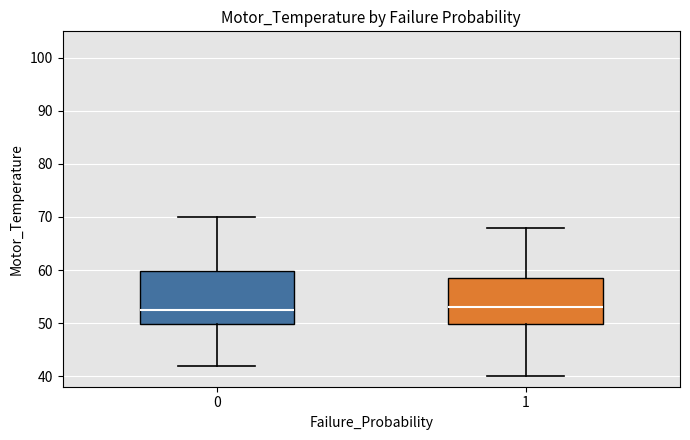

Reading left to right, read every box against the y-axis: the position of its median line, the range the box covers, and the ends of its whiskers. The values are not printed on the chart, so give them approximately, as read against the axis.

0: median 53, box 50 to 60, whiskers 42 to 70
1: median 53, box 50 to 59, whiskers 40 to 68